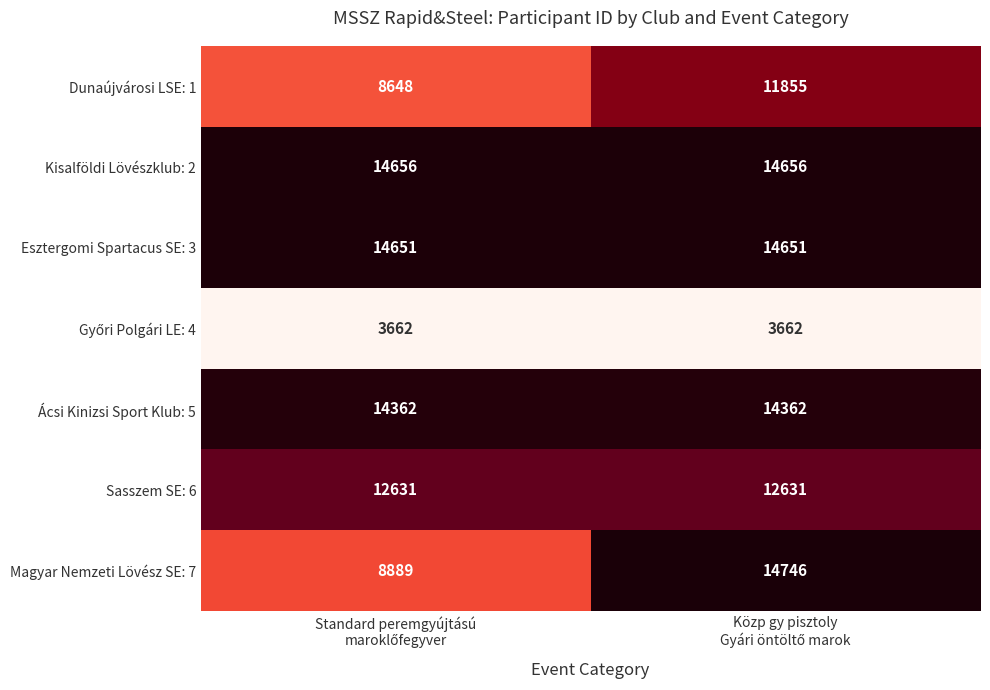

Which series has the largest total across all categories?

Kisalföldi Lövészklub: 2